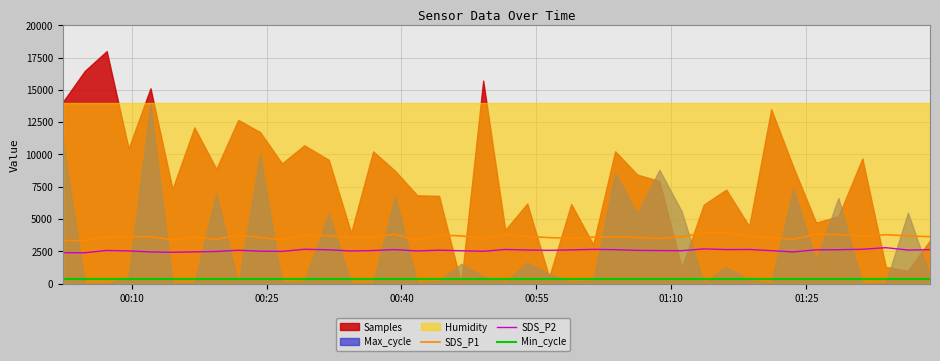

True or false: SDS_P1 and Min_cycle cross at least once.

False